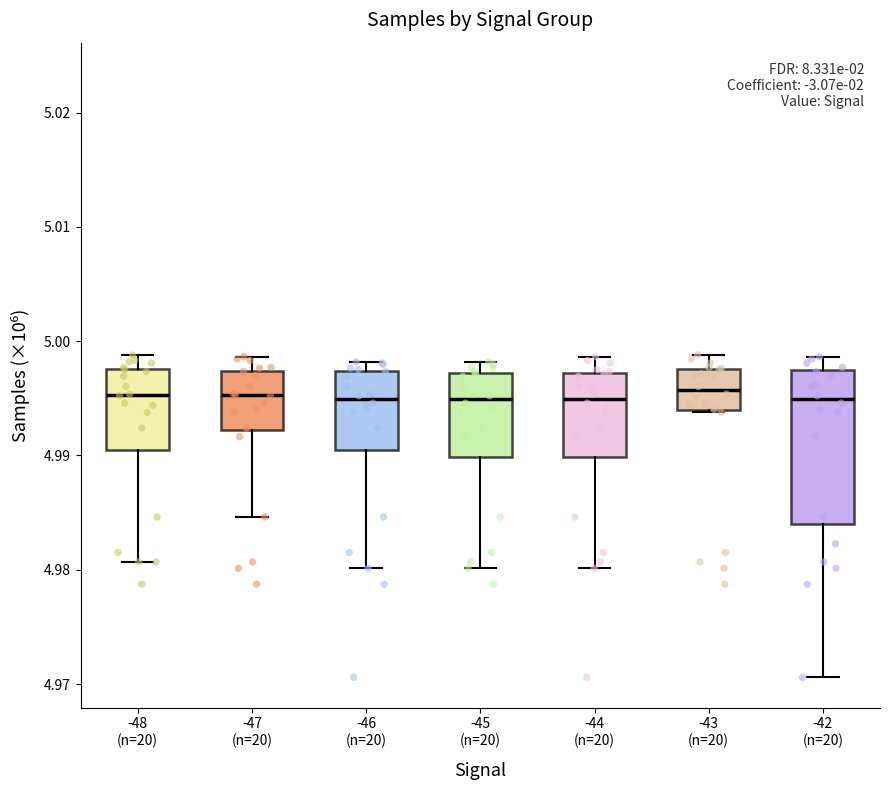

Which box is the tallest, from its lower edge to its upper edge?

-42 (n=20)